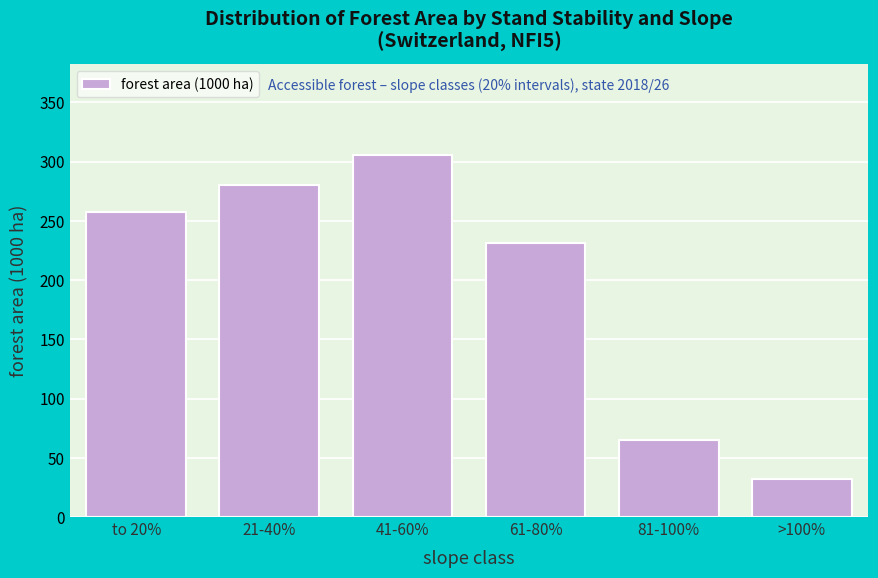

Reading left to right, extract all data points from this chart.

to 20%=257.0	21-40%=280.0	41-60%=305.5	61-80%=231.3	81-100%=65.3	>100%=31.7